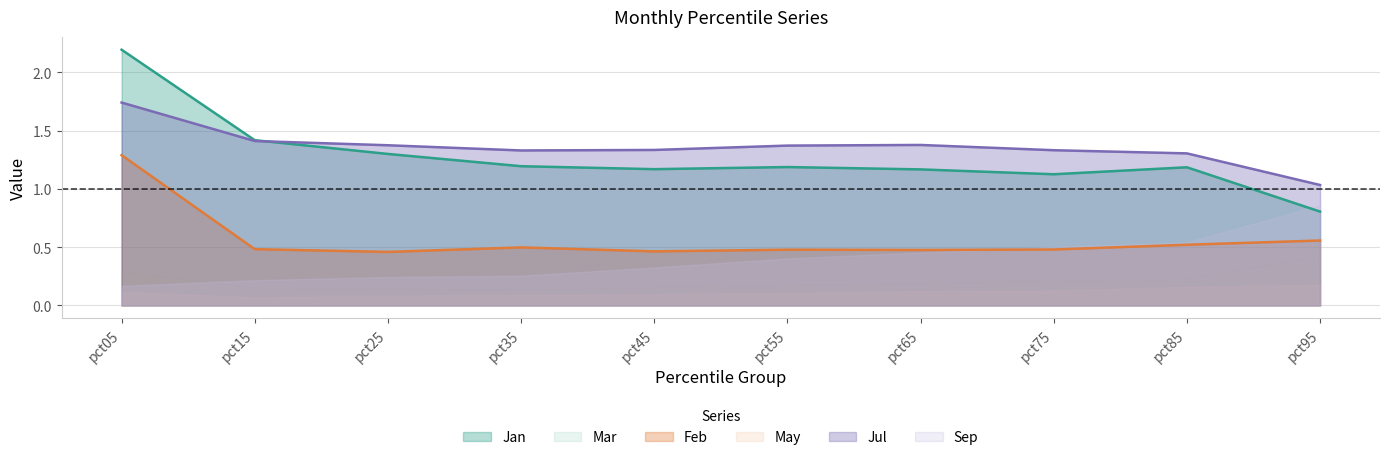

Which series has the largest range (max minus min)?

Jan